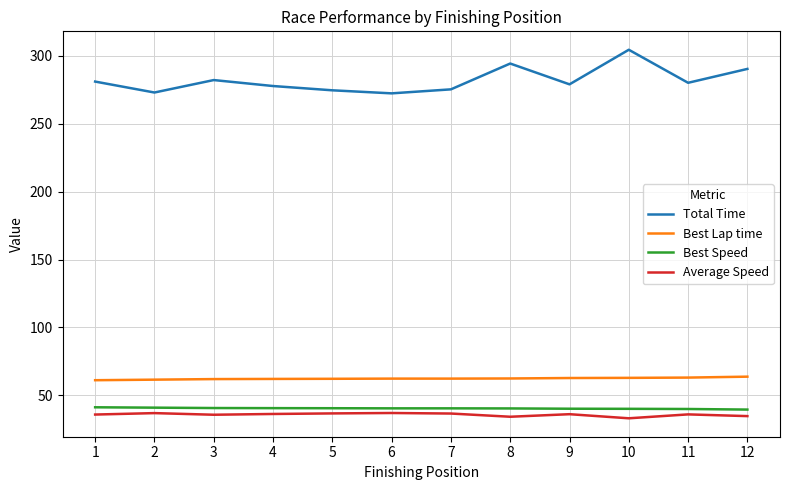

Is it true that Best Lap time equals 62.8 at 9?

True